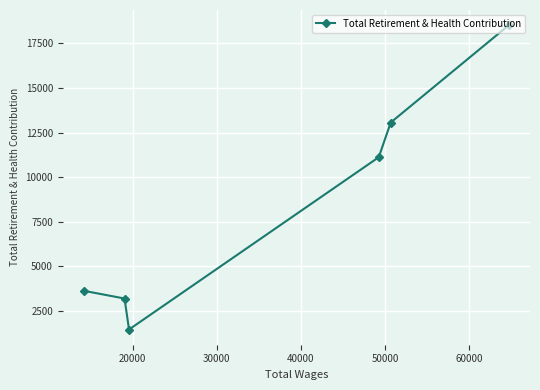

What is the maximum value shown in the chart?

18508